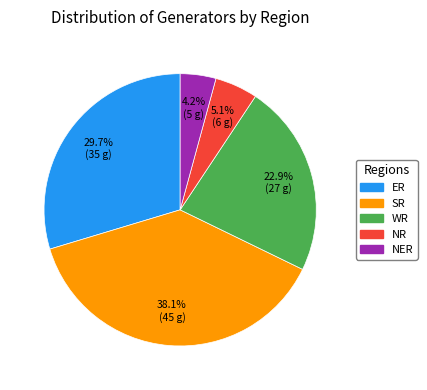

Is there any slice that represents more than half of the pie?

No